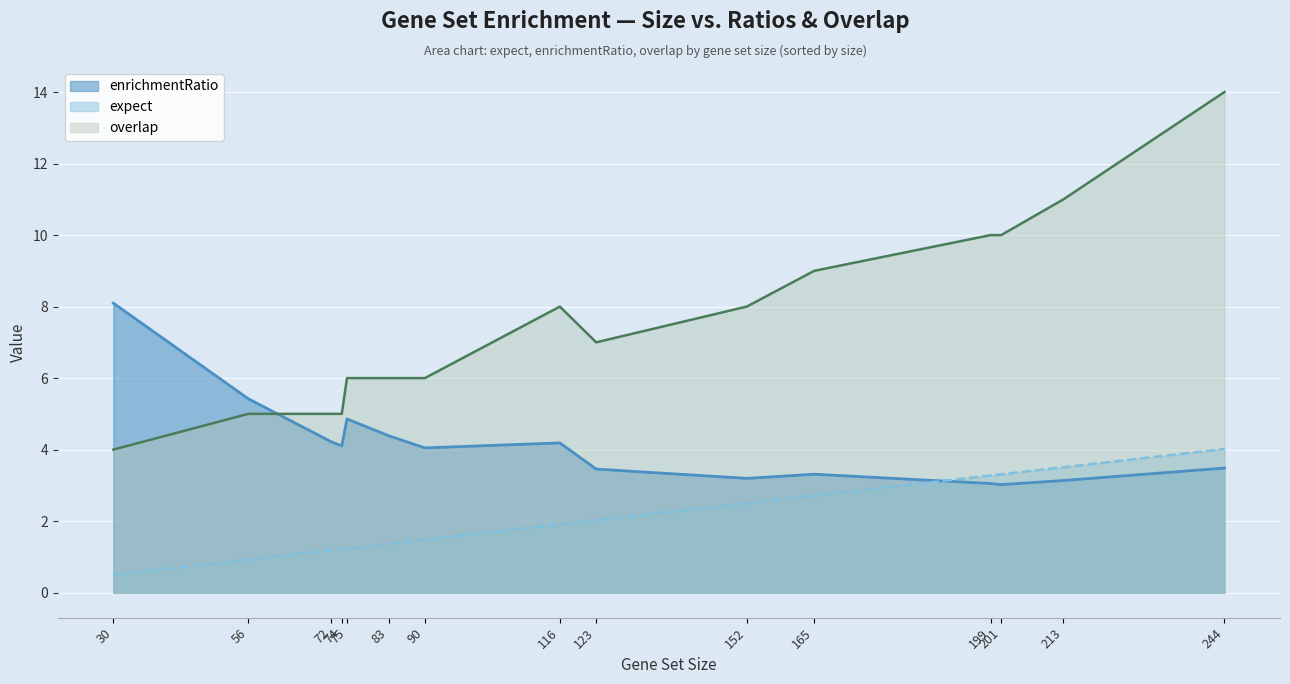

Which series has the widest spread of values?

overlap